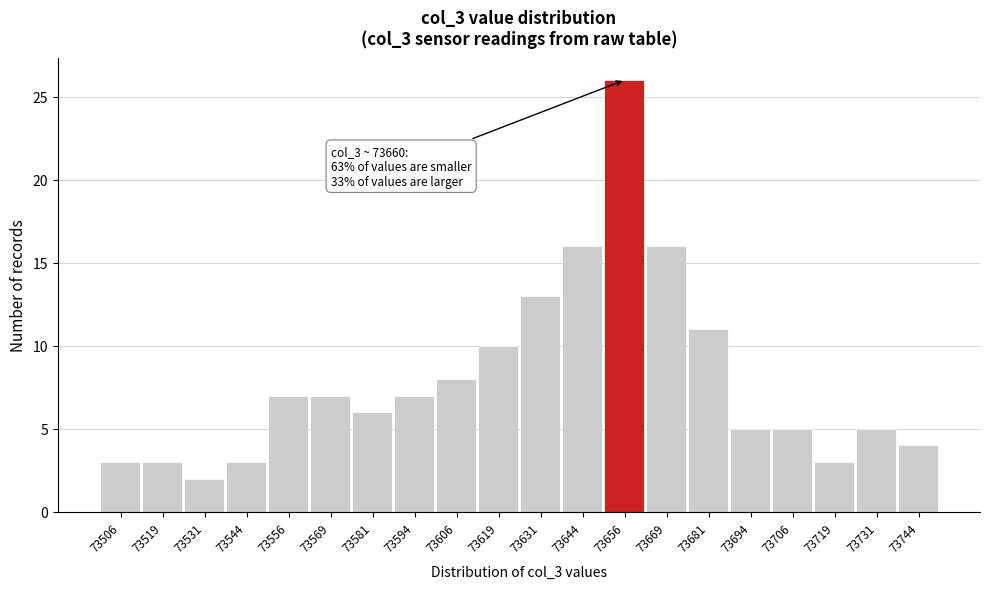

Which range on the x-axis has the tallest bar?

73650.0 to 73662.5